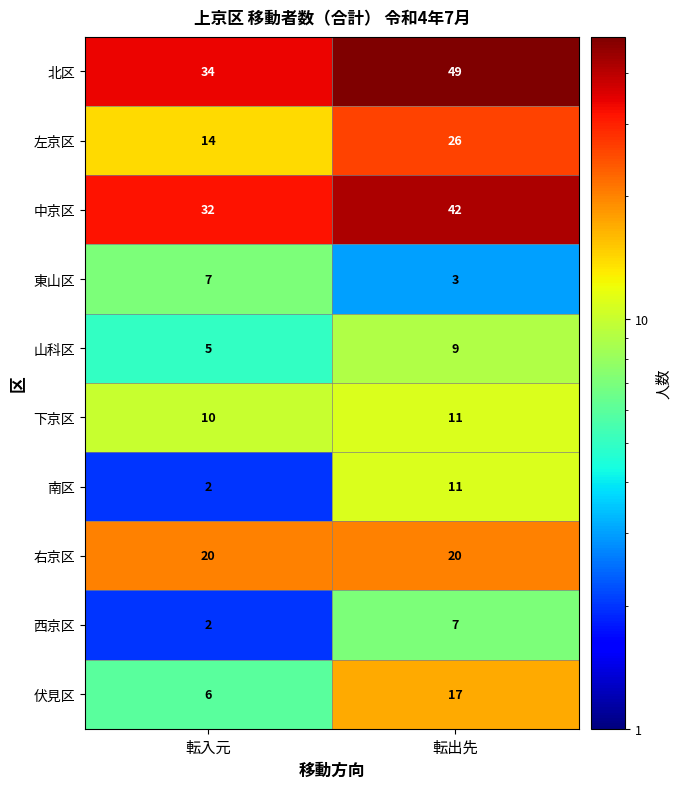

Reading left to right, list all the values displayed in this chart.

北区: 34	49
左京区: 14	26
中京区: 32	42
東山区: 7	3
山科区: 5	9
下京区: 10	11
南区: 2	11
右京区: 20	20
西京区: 2	7
伏見区: 6	17